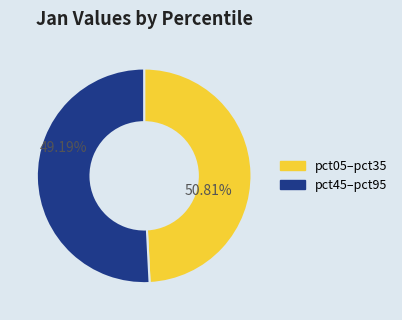

Is it true that pct15 is 18% of the pie?

False